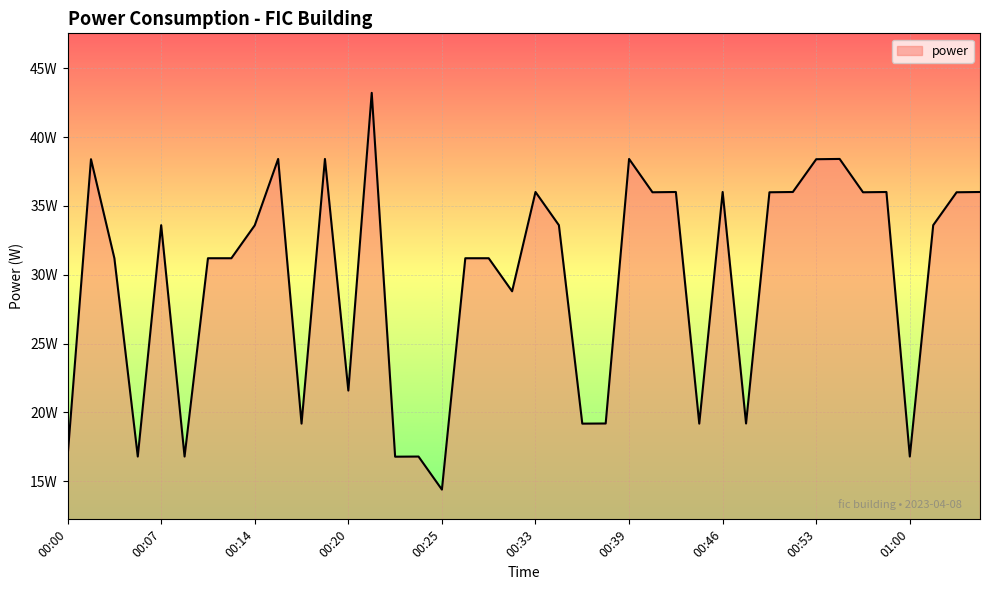

What is the difference between the maximum and minimum values?

28.8